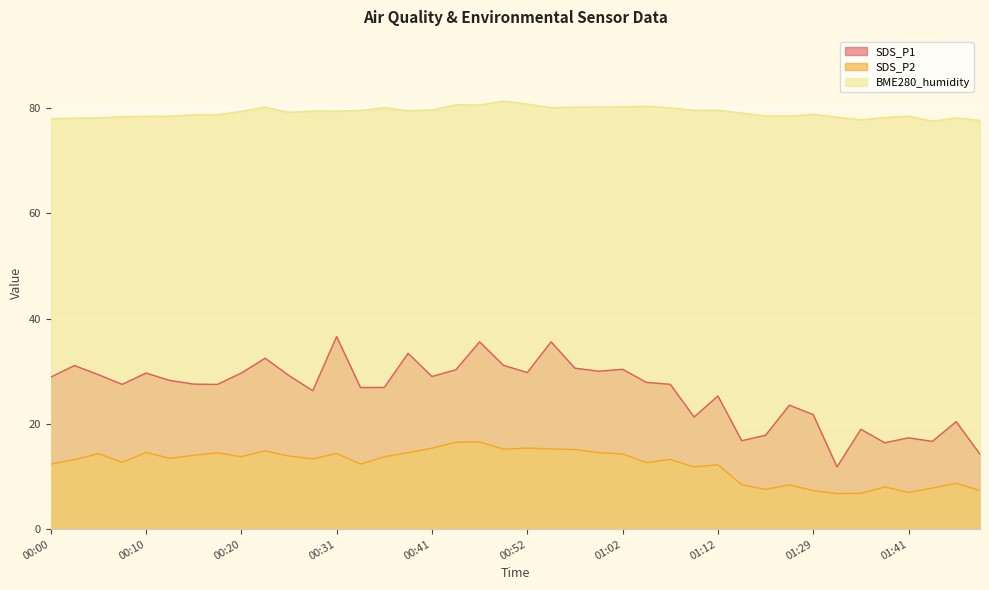

Which series has the largest total across all categories?

BME280_humidity